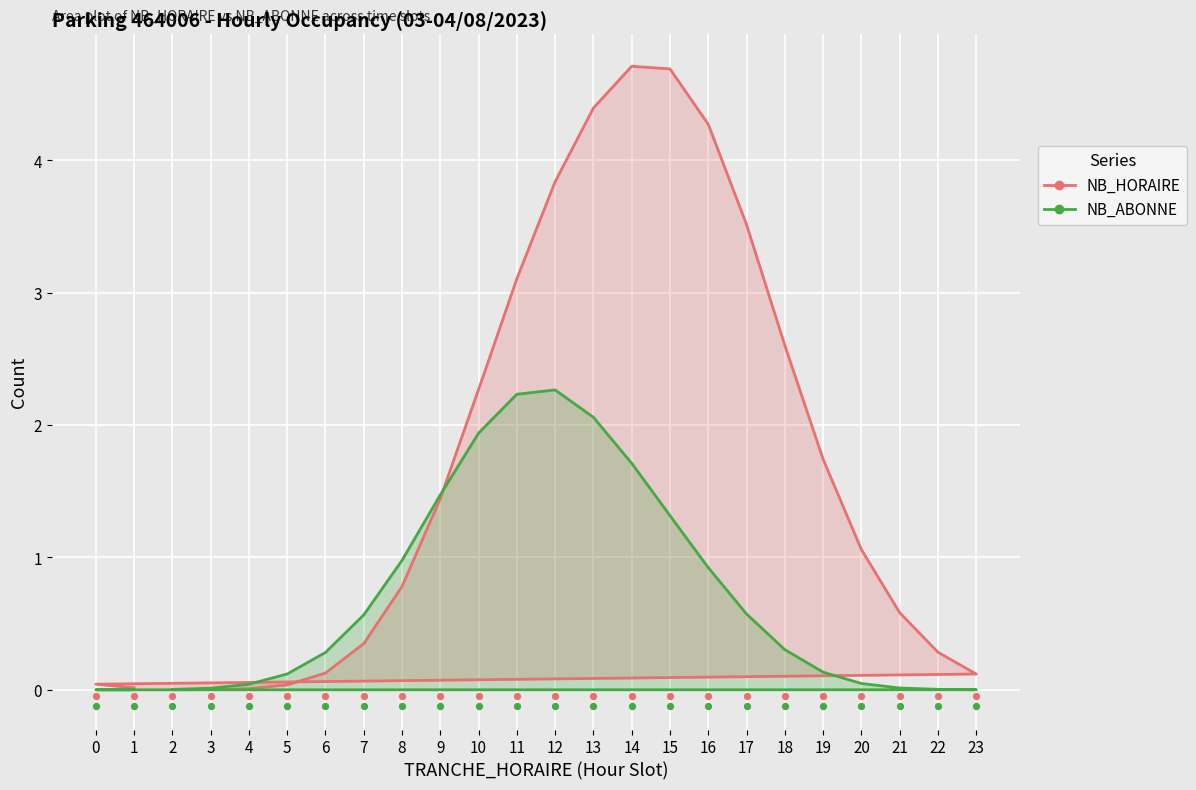

Which series reaches the minimum Y coordinate?

NB_HORAIRE